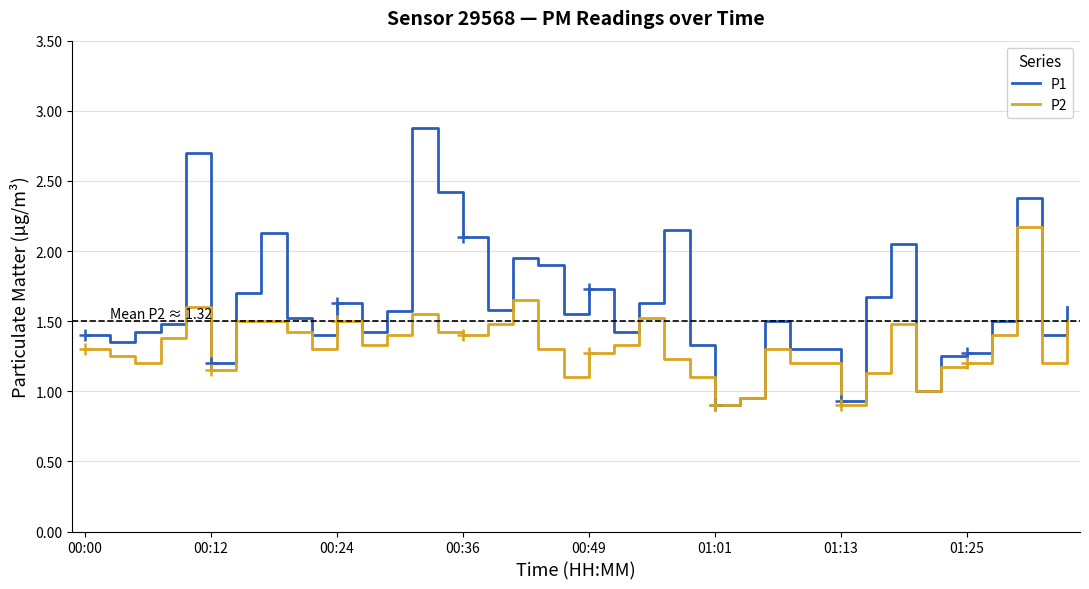

Which series has the largest total across all categories?

P1